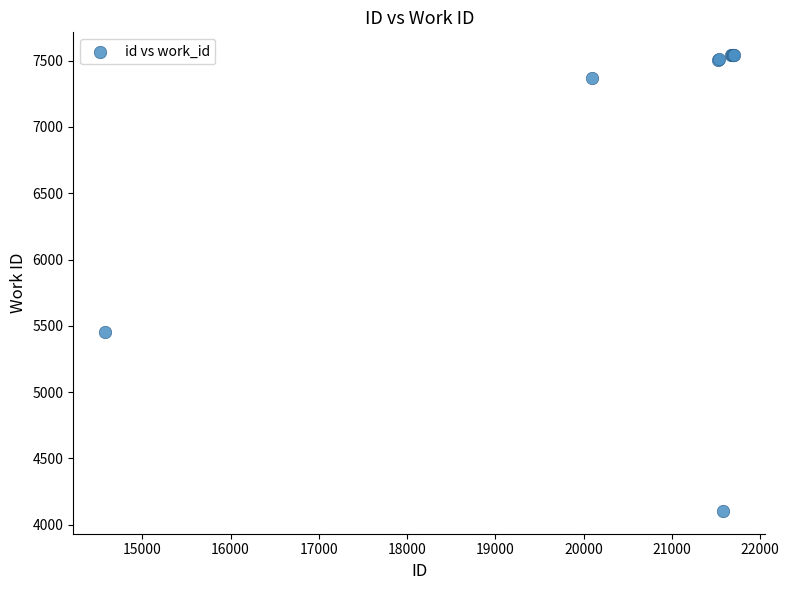

What Y value in the scatter plot is closest to 5822?

5452